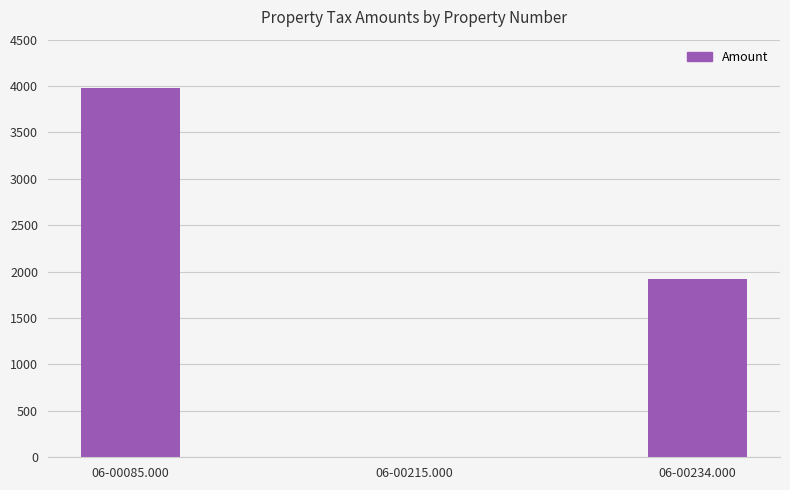

Does the chart contain stacked bars?

No